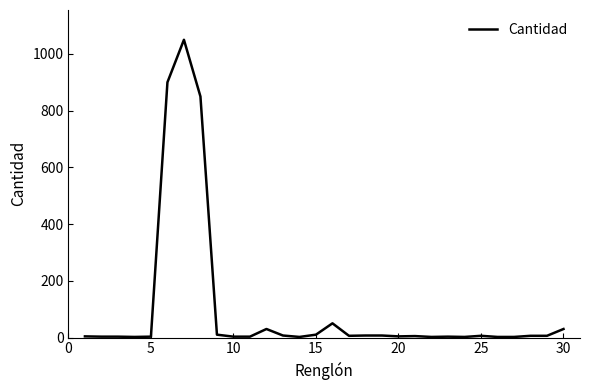

What is the difference between the maximum and minimum values?

1048